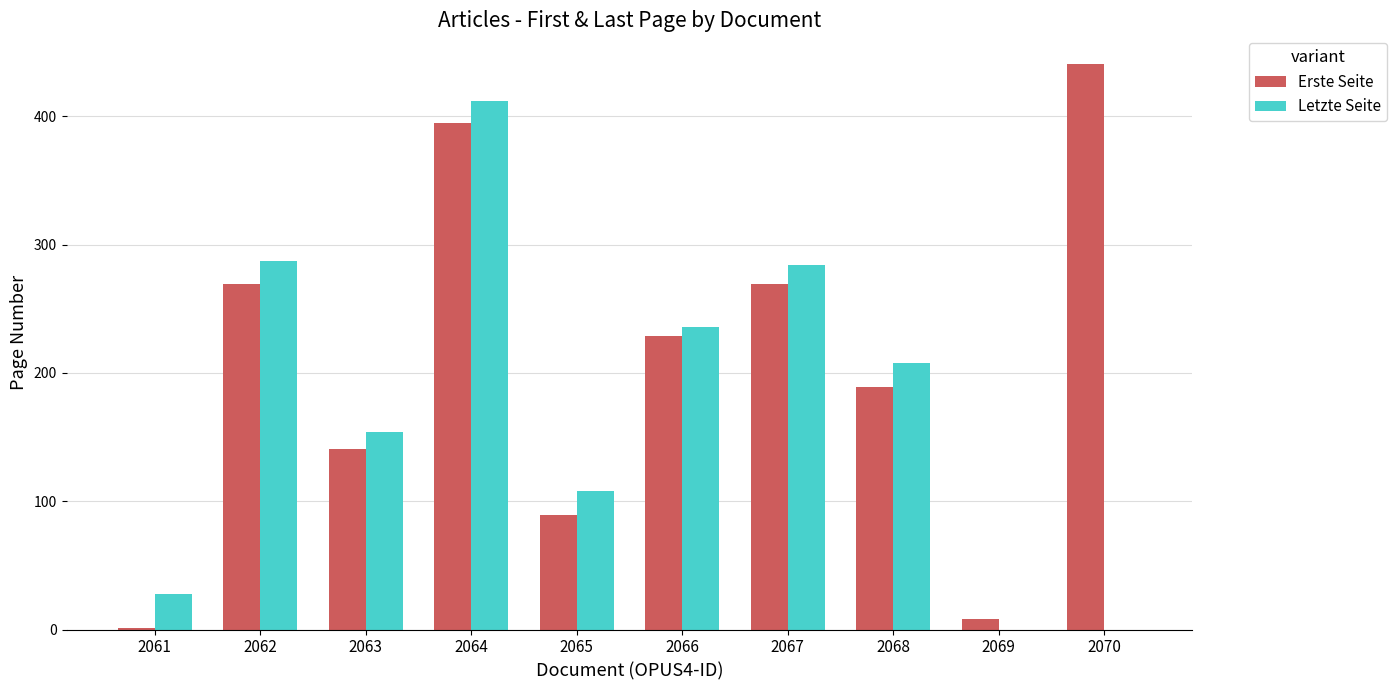

Reading left to right, transcribe all the data shown in this chart.

Erste Seite: 2061=1	2062=269	2063=141	2064=395	2065=89	2066=229	2067=269	2068=189	2069=8	2070=441
Letzte Seite: 2061=28	2062=287	2063=154	2064=412	2065=108	2066=236	2067=284	2068=208	2069=0	2070=0